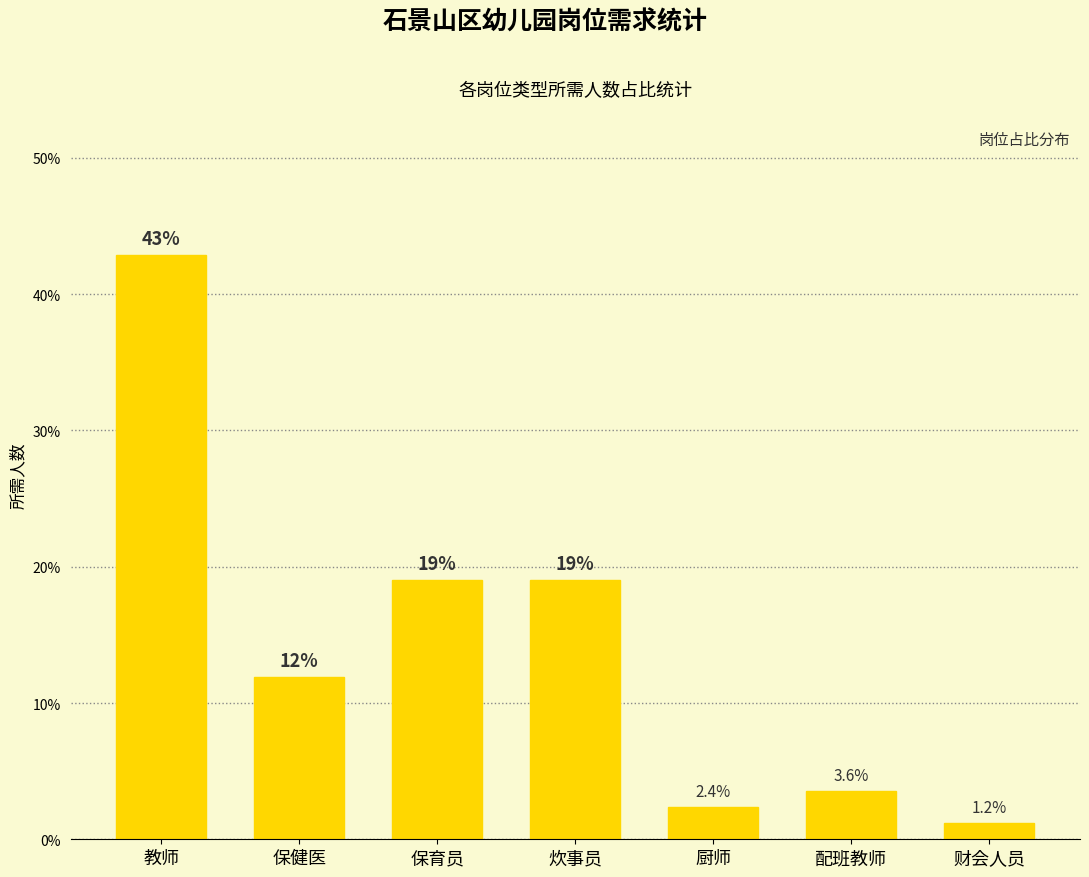

Which category has the lowest value across all series?

财会人员